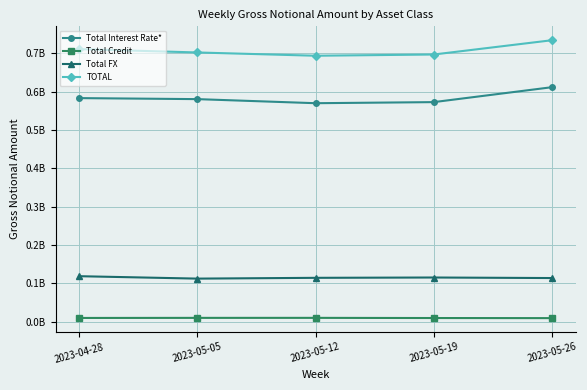

What is the smallest value displayed?

8987804